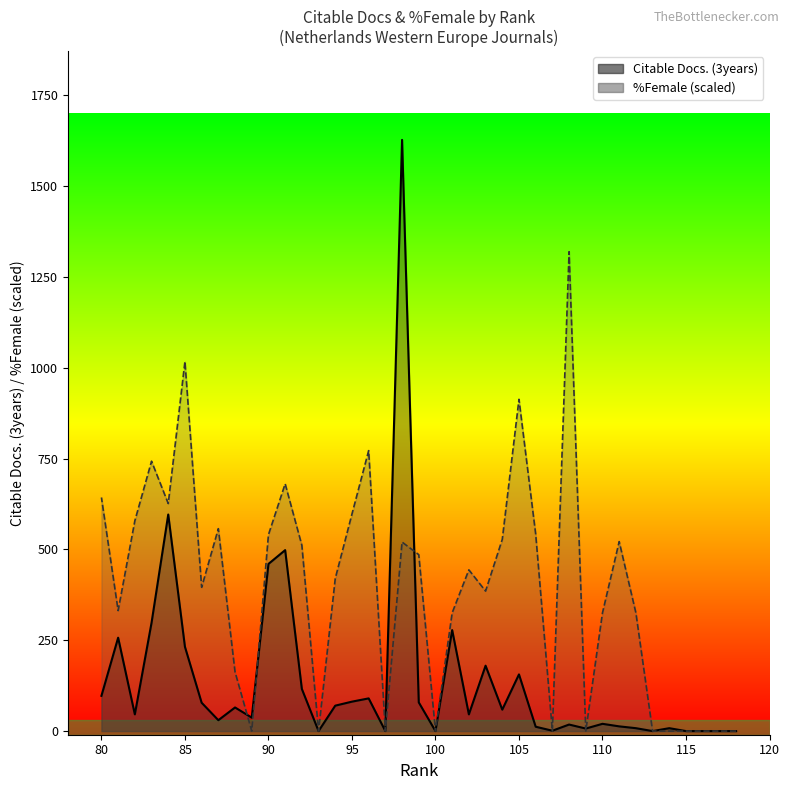

The value of %Female at 87 is 557.1. True or false?

True